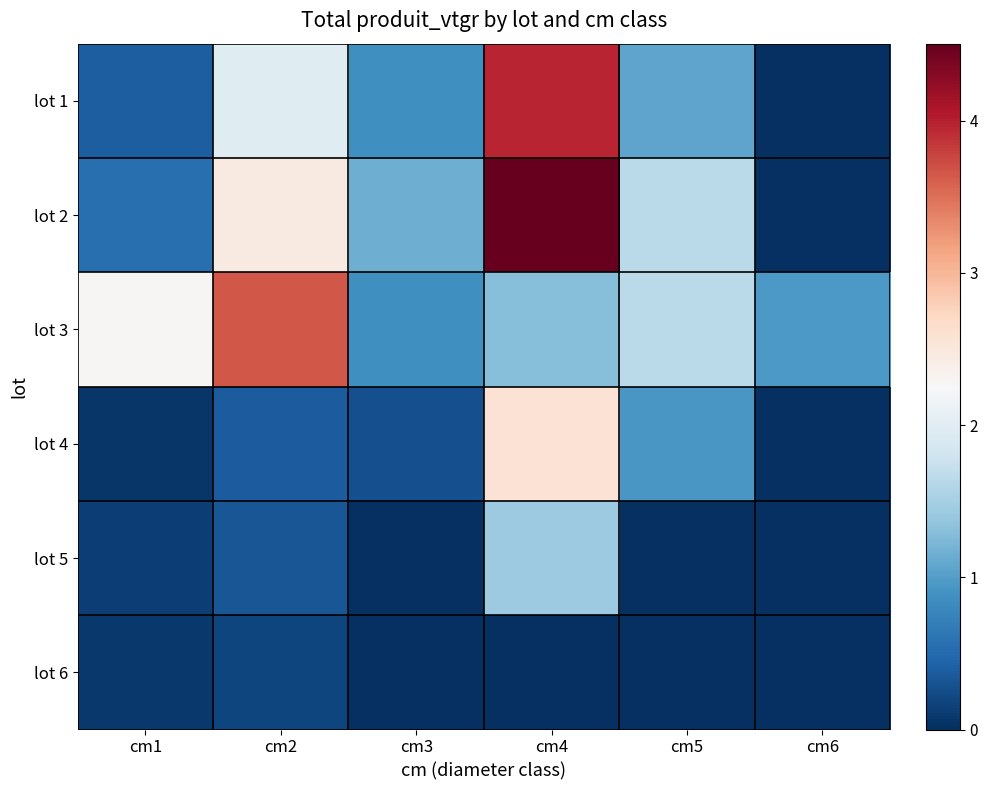

Reading left to right, extract all data points from this chart.

lot 1: cm1=0.4	cm2=2.0	cm3=0.9	cm4=4.0	cm5=1.1	cm6=0.0
lot 2: cm1=0.6	cm2=2.5	cm3=1.2	cm4=4.5	cm5=1.6	cm6=0.0
lot 3: cm1=2.3	cm2=3.7	cm3=0.9	cm4=1.3	cm5=1.6	cm6=1.0
lot 4: cm1=0.1	cm2=0.4	cm3=0.3	cm4=2.6	cm5=0.9	cm6=0.0
lot 5: cm1=0.1	cm2=0.3	cm3=0.0	cm4=1.4	cm5=0.0	cm6=0.0
lot 6: cm1=0.1	cm2=0.2	cm3=0.0	cm4=0.0	cm5=0.0	cm6=0.0